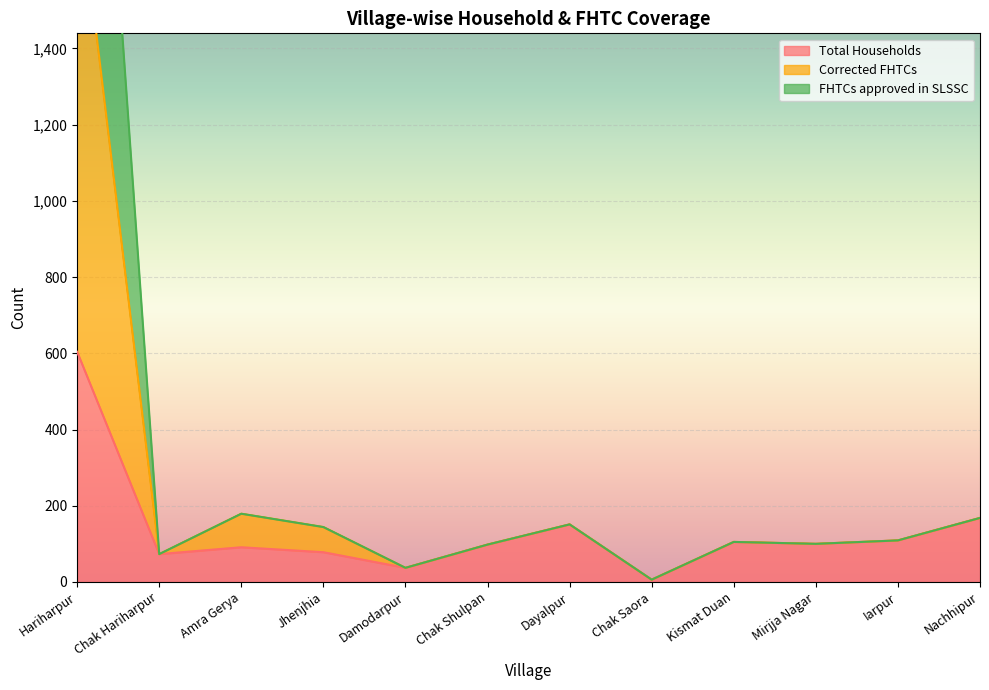

True or false: Total Households has a value of 150 at Amra Gerya.

False